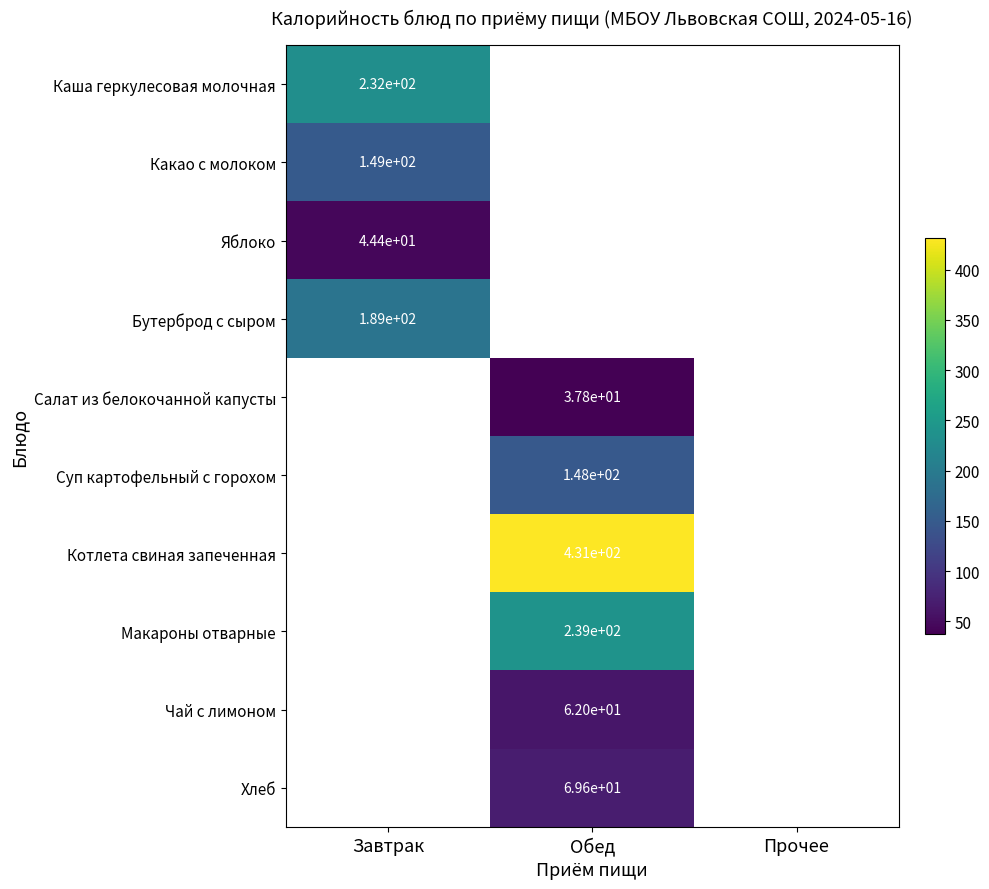

Count the number of categories in the chart.

3